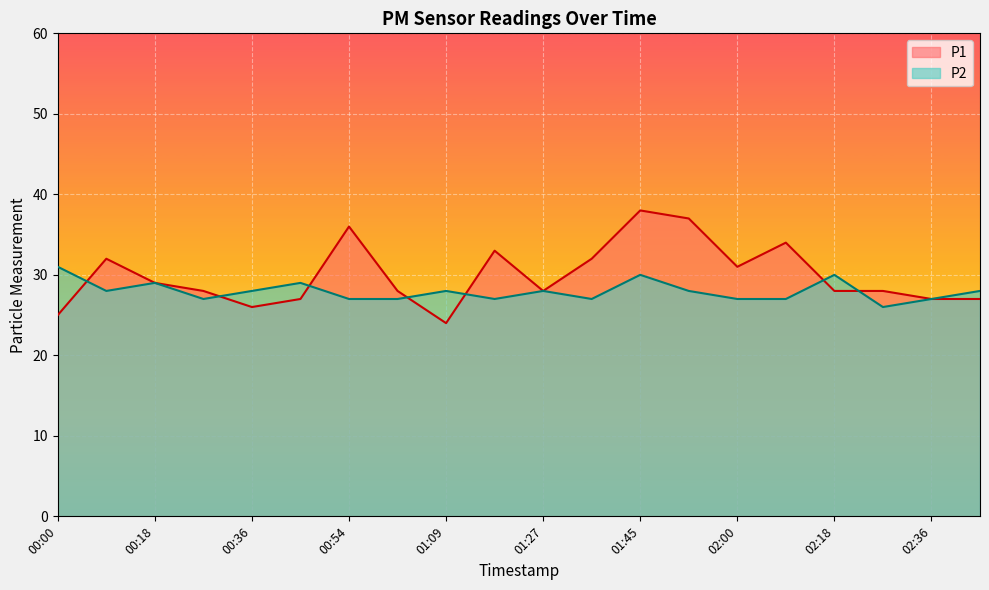

List the series in order of their peak value, highest first.

P1, P2